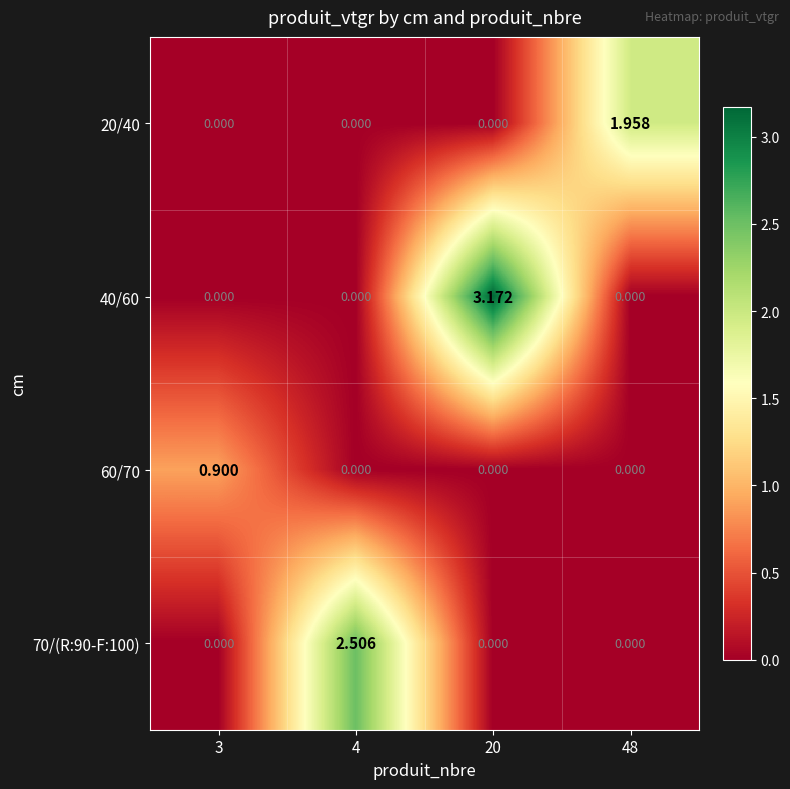

Is the value of 70/(R:90-F:100) at 4 greater than the value of 40/60 at 4?

Yes